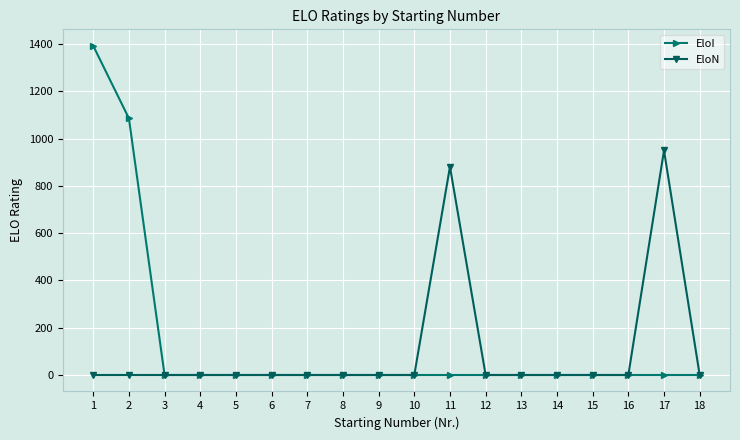

Which series has the largest total across all categories?

EloI